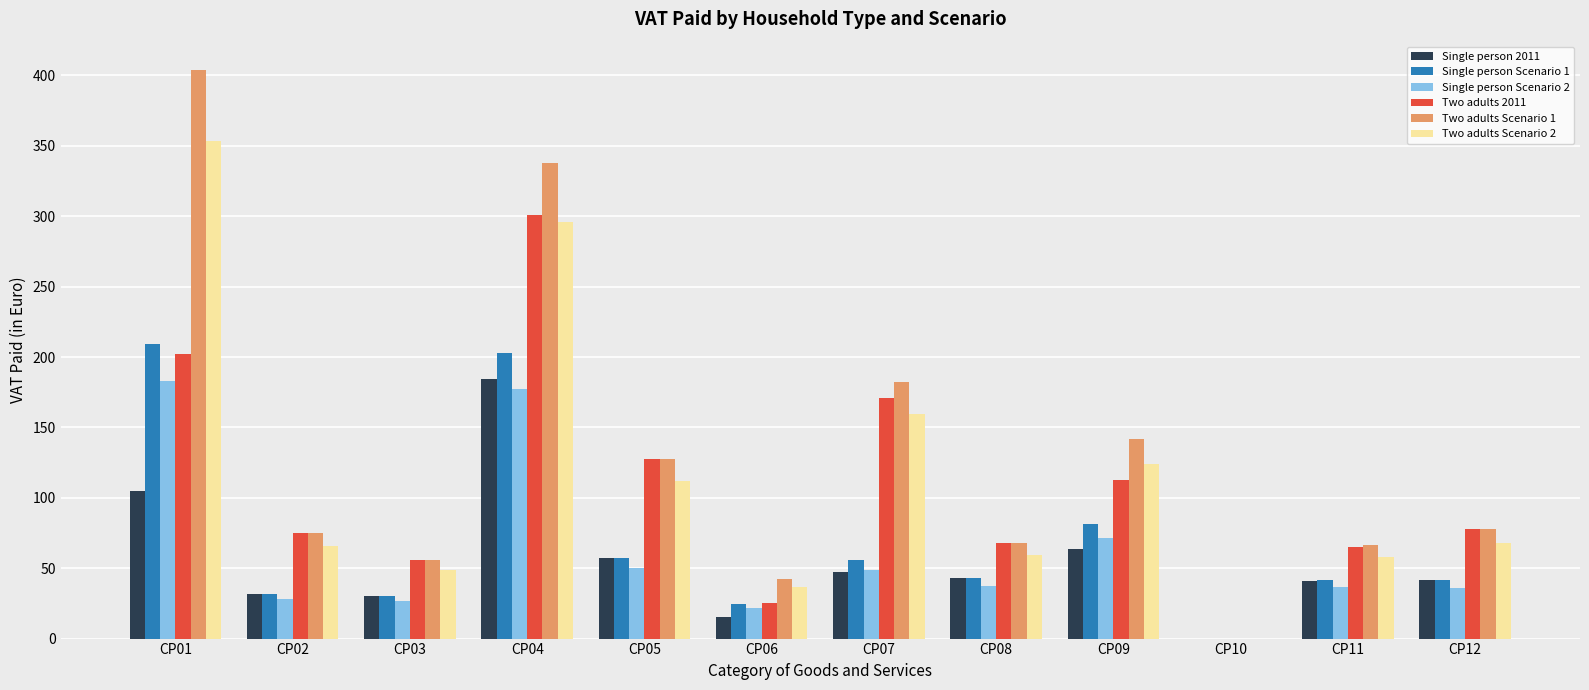

What is the sum of all Single person Scenario 2 values?

717.8